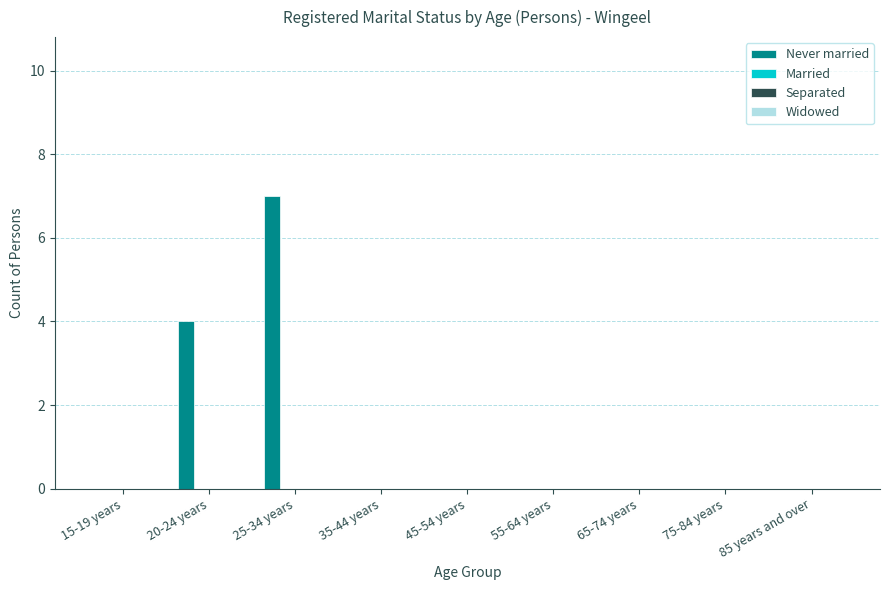

What is the sum of all values?

11